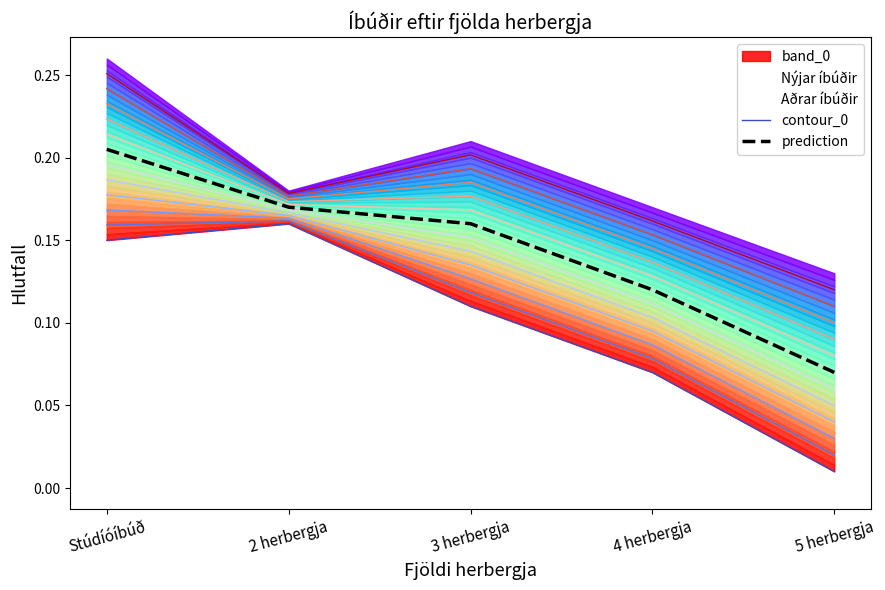

Reading left to right, transcribe all the data shown in this chart.

contour_0: 0.1	0.2	0.1	0.1	0.0
prediction: 0.2	0.2	0.2	0.1	0.1